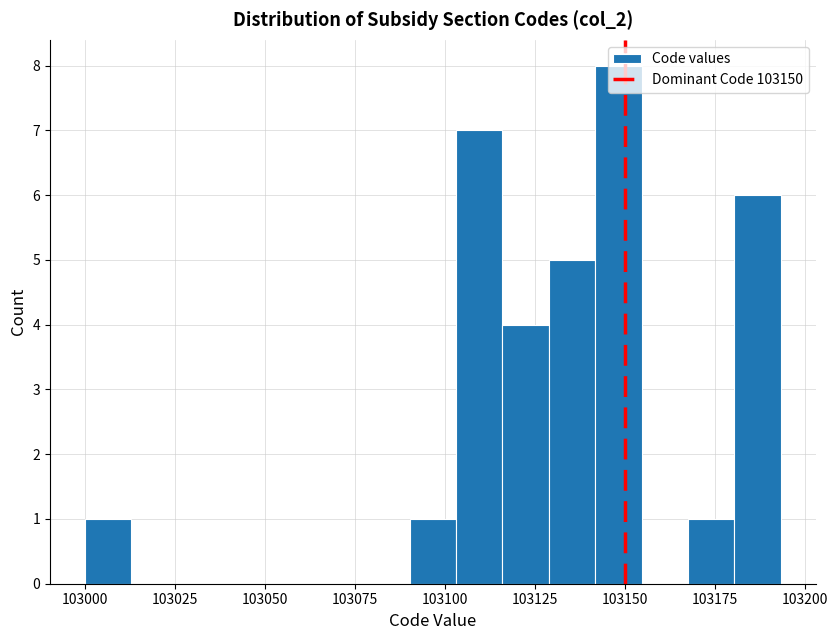

Read against the x-axis, roughly where is the centre of the tallest bar?

103150